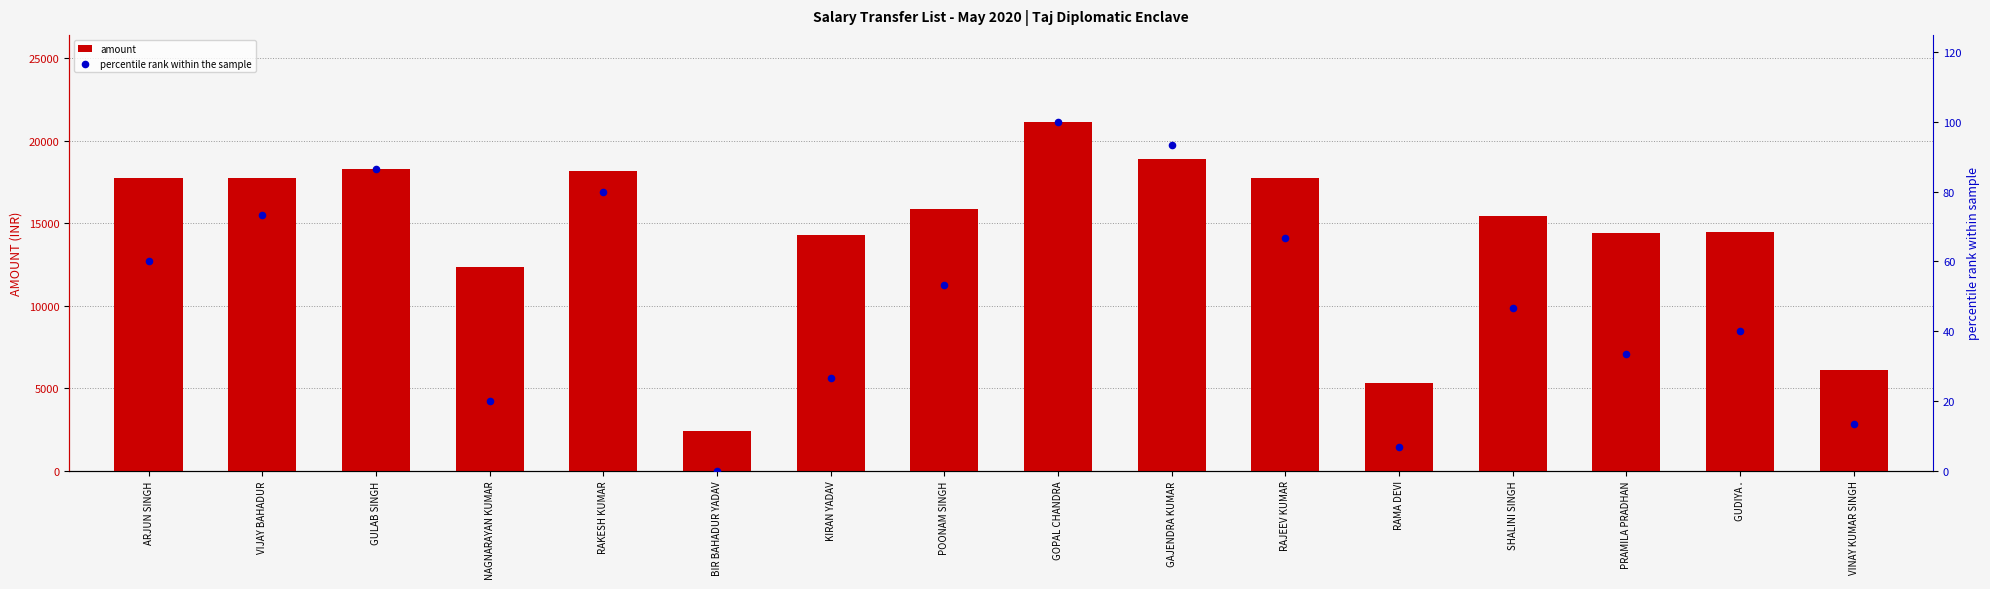

At which category is the sum across all series the highest?

GOPAL CHANDRA